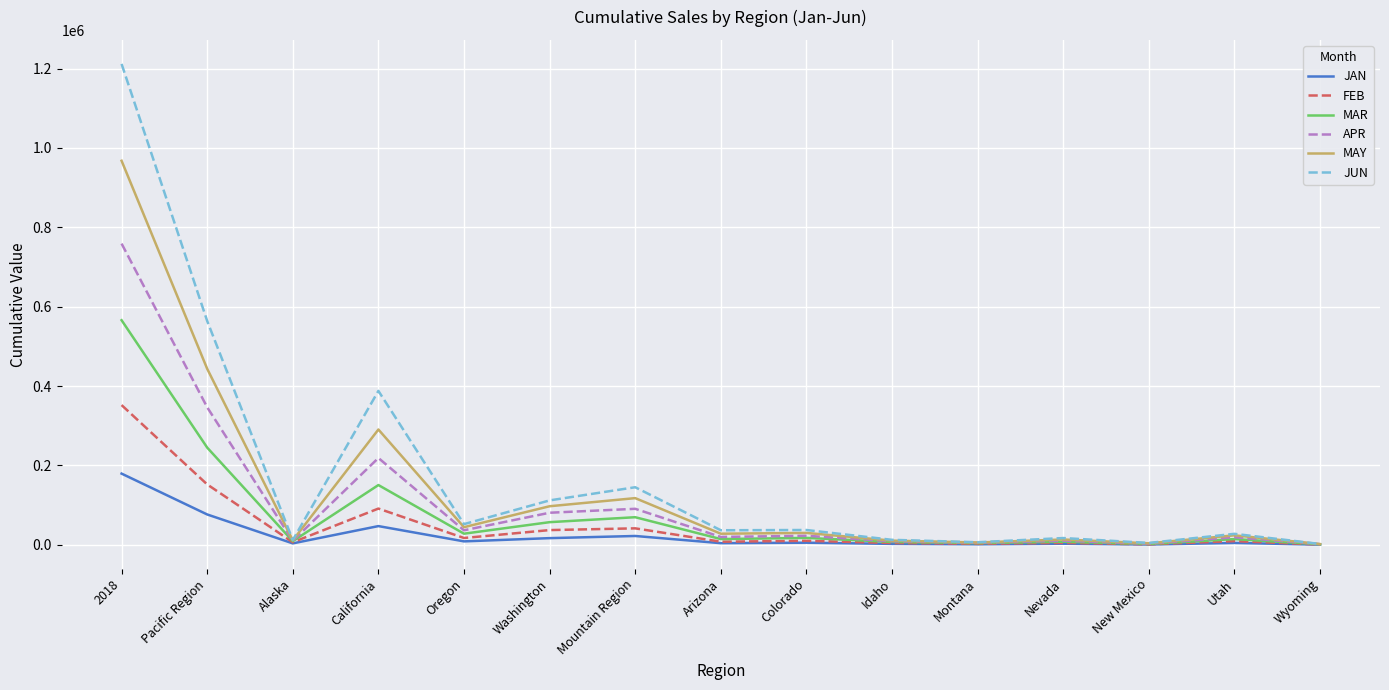

Is it true that FEB equals 7885.4 at Arizona?

True